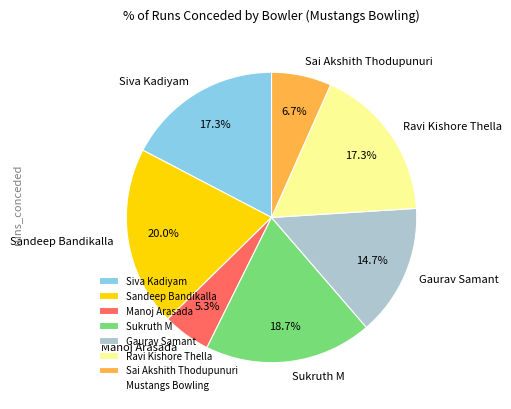

What is the ratio of the value at Sai Akshith Thodupunuri to the value at Siva Kadiyam?

0.4